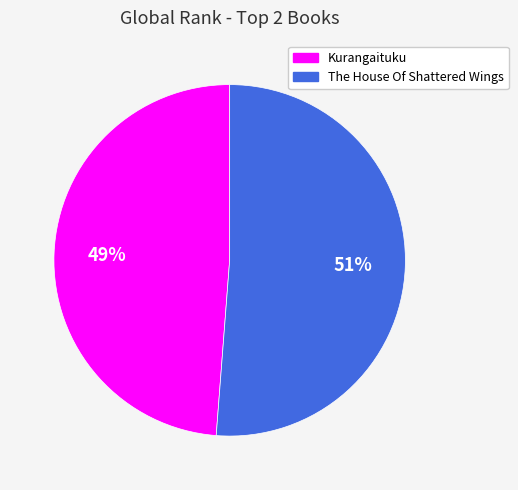

To the nearest percent, what is the difference between the largest and smallest slice percentages?

2%